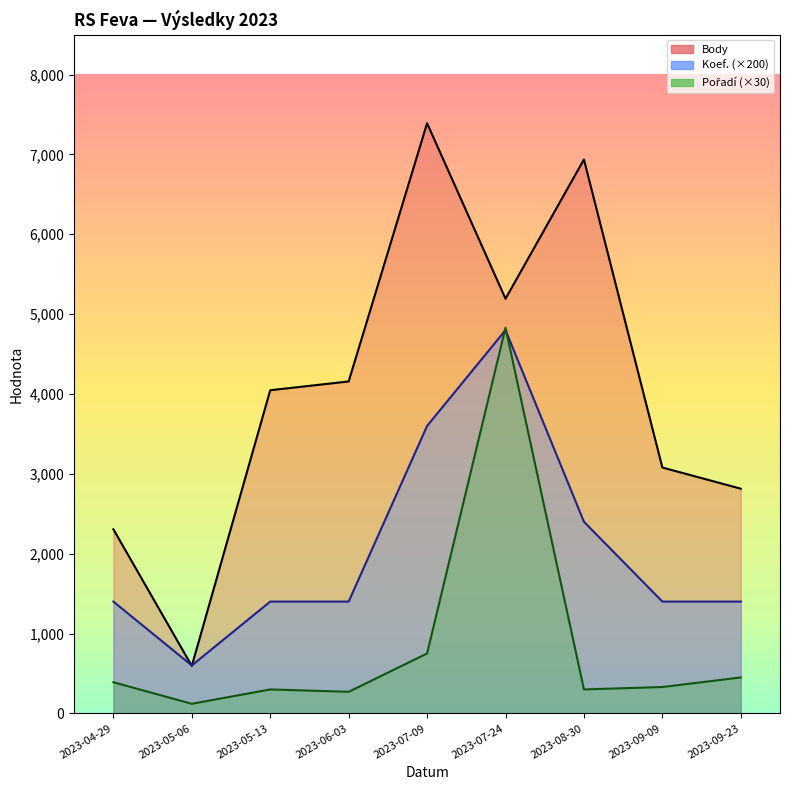

True or false: Koef. has a value of 1400 at 2023-09-23.

True